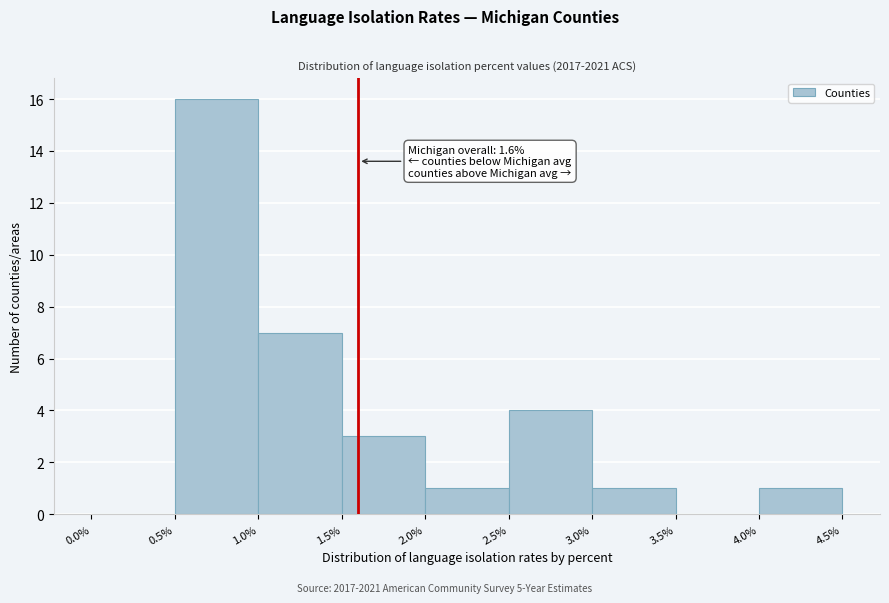

Which range on the x-axis has the tallest bar?

0.5% to 1.0%